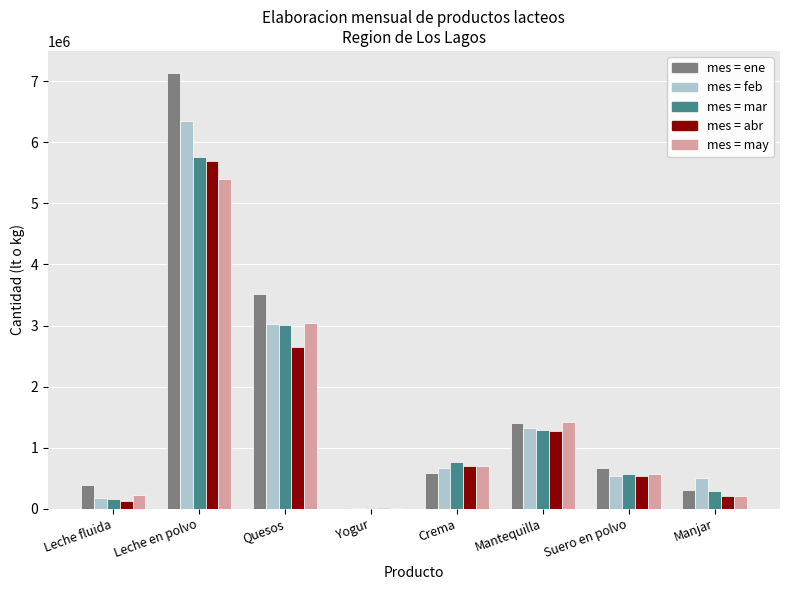

What is the greatest value displayed?

7139054